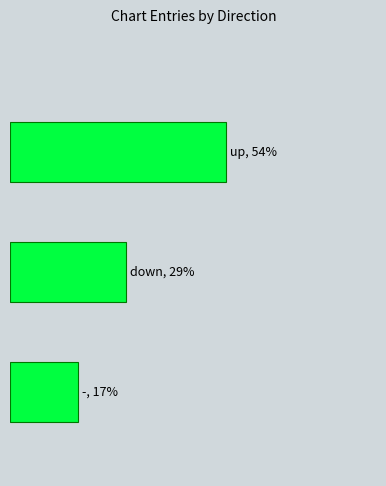

What is the smallest value displayed?

17.0